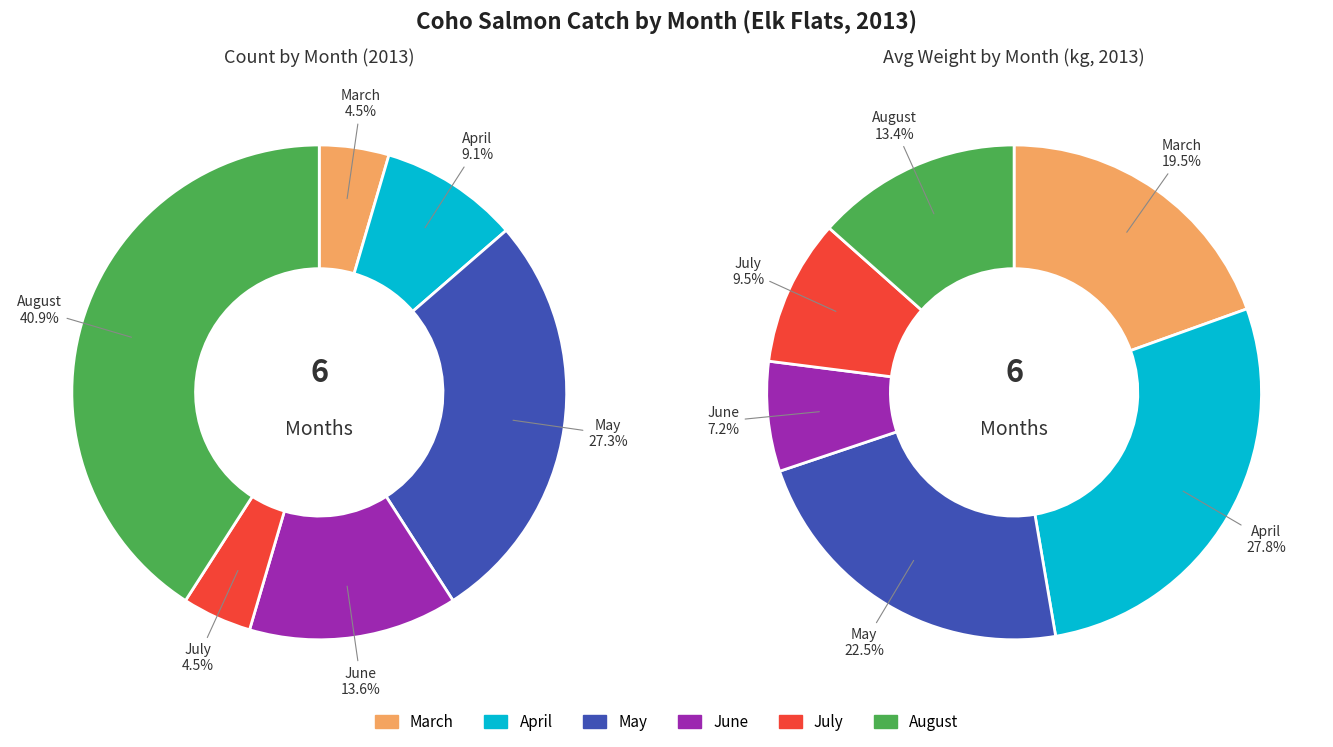

Between June and August, which is larger?

August